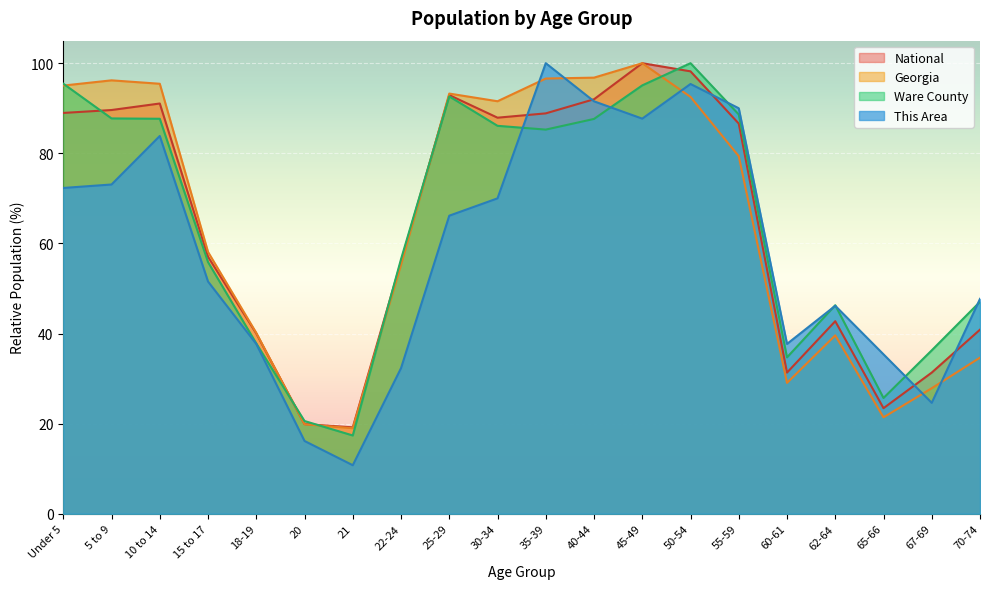

What is the difference between the highest and lowest values at 62-64?

6.7